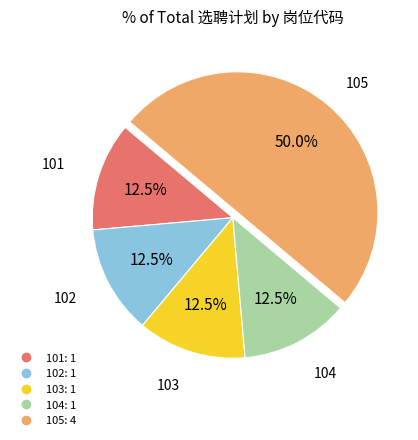

Does 104 account for over 50% of the chart?

No